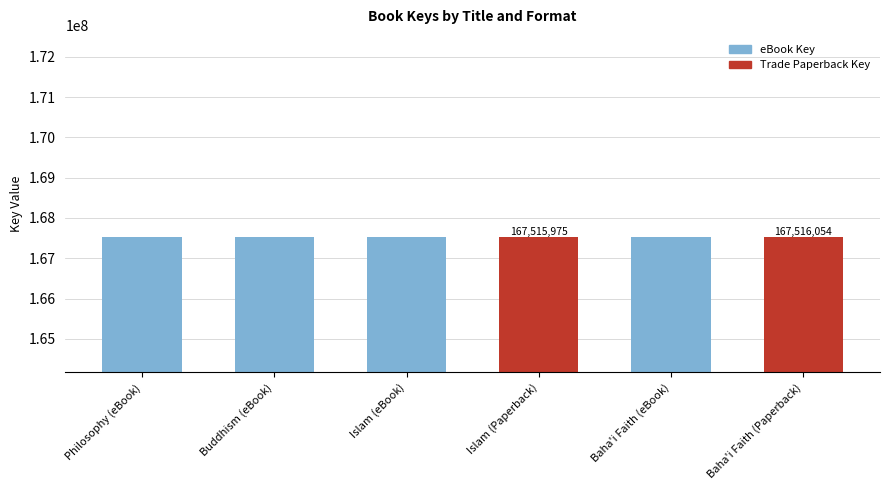

What is the sum of the values at Philosophy (eBook) and Islam (Paperback)?

335032068